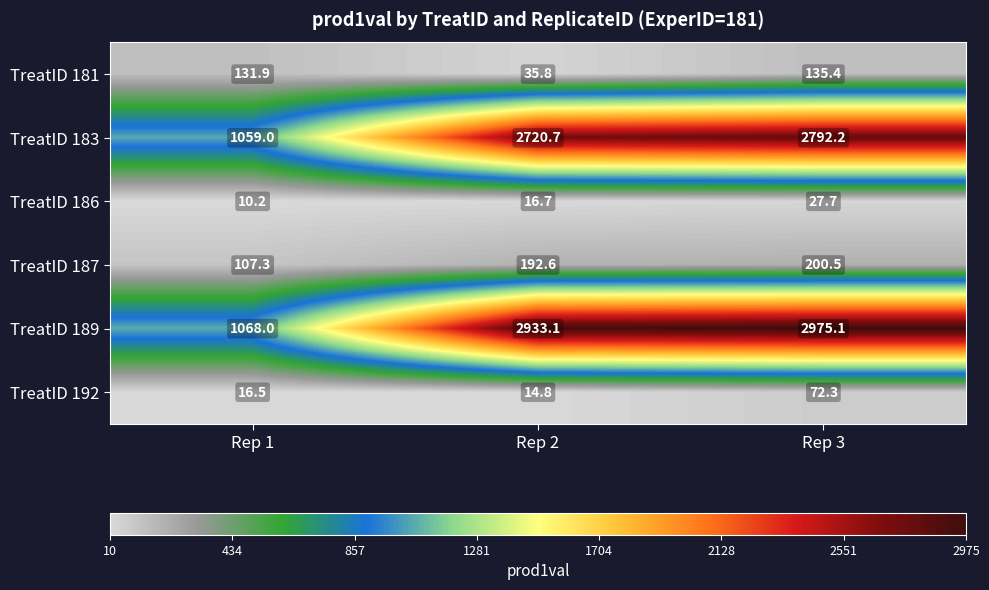

Reading left to right, what are all the values shown in this chart?

TreatID 181: Rep 1=131.9	Rep 2=35.8	Rep 3=135.4
TreatID 183: Rep 1=1059.0	Rep 2=2720.7	Rep 3=2792.2
TreatID 186: Rep 1=10.2	Rep 2=16.7	Rep 3=27.7
TreatID 187: Rep 1=107.3	Rep 2=192.6	Rep 3=200.5
TreatID 189: Rep 1=1068.0	Rep 2=2933.1	Rep 3=2975.1
TreatID 192: Rep 1=16.5	Rep 2=14.8	Rep 3=72.3